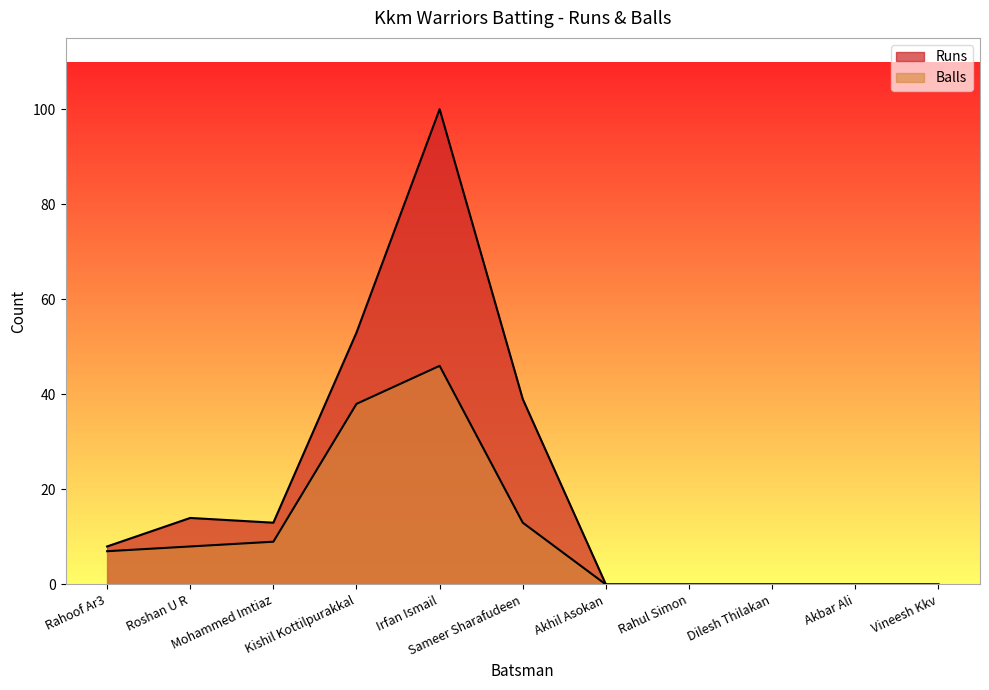

True or false: Runs and Balls cross at least once.

False